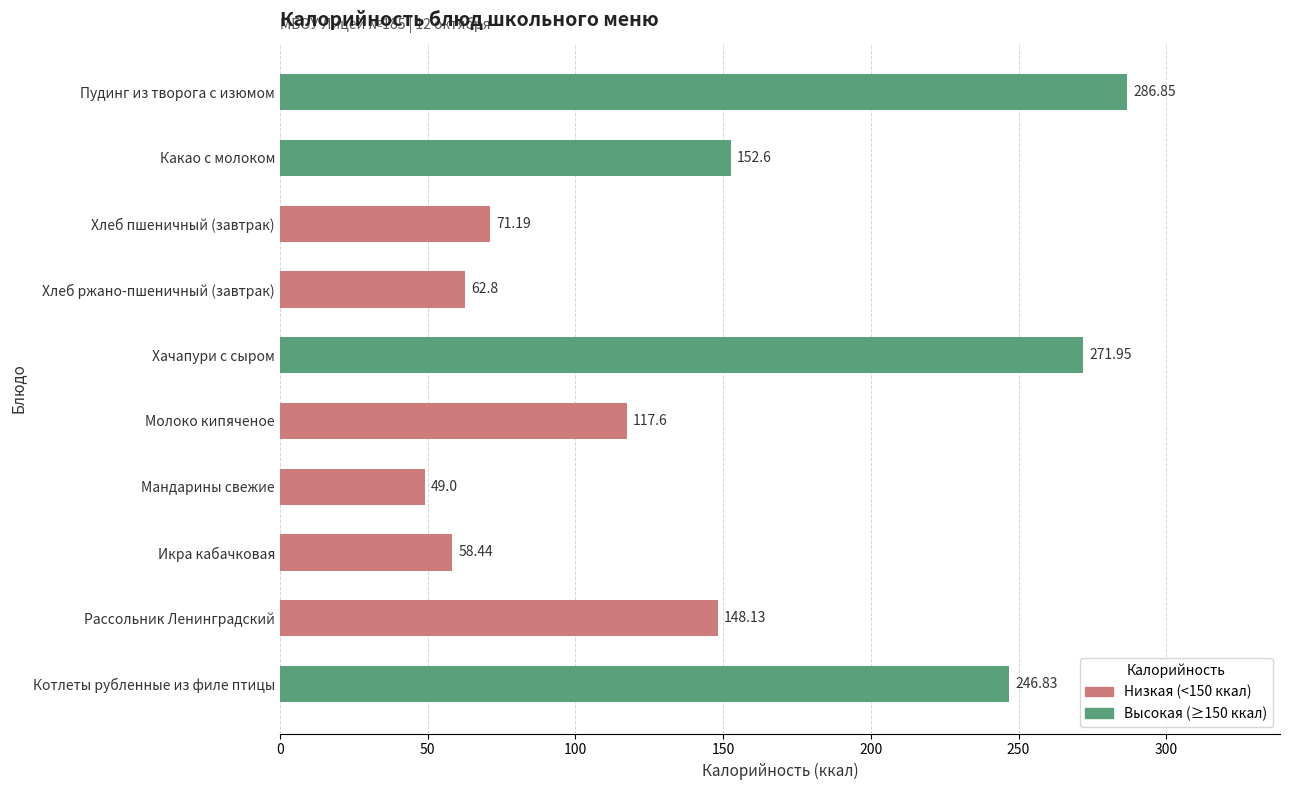

List the labels in order of value, largest first.

Пудинг из творога с изюмом, Хачапури с сыром, Котлеты рубленные из филе птицы, Какао с молоком, Рассольник Ленинградский, Молоко кипяченое, Хлеб пшеничный (завтрак), Хлеб ржано-пшеничный (завтрак), Икра кабачковая, Мандарины свежие